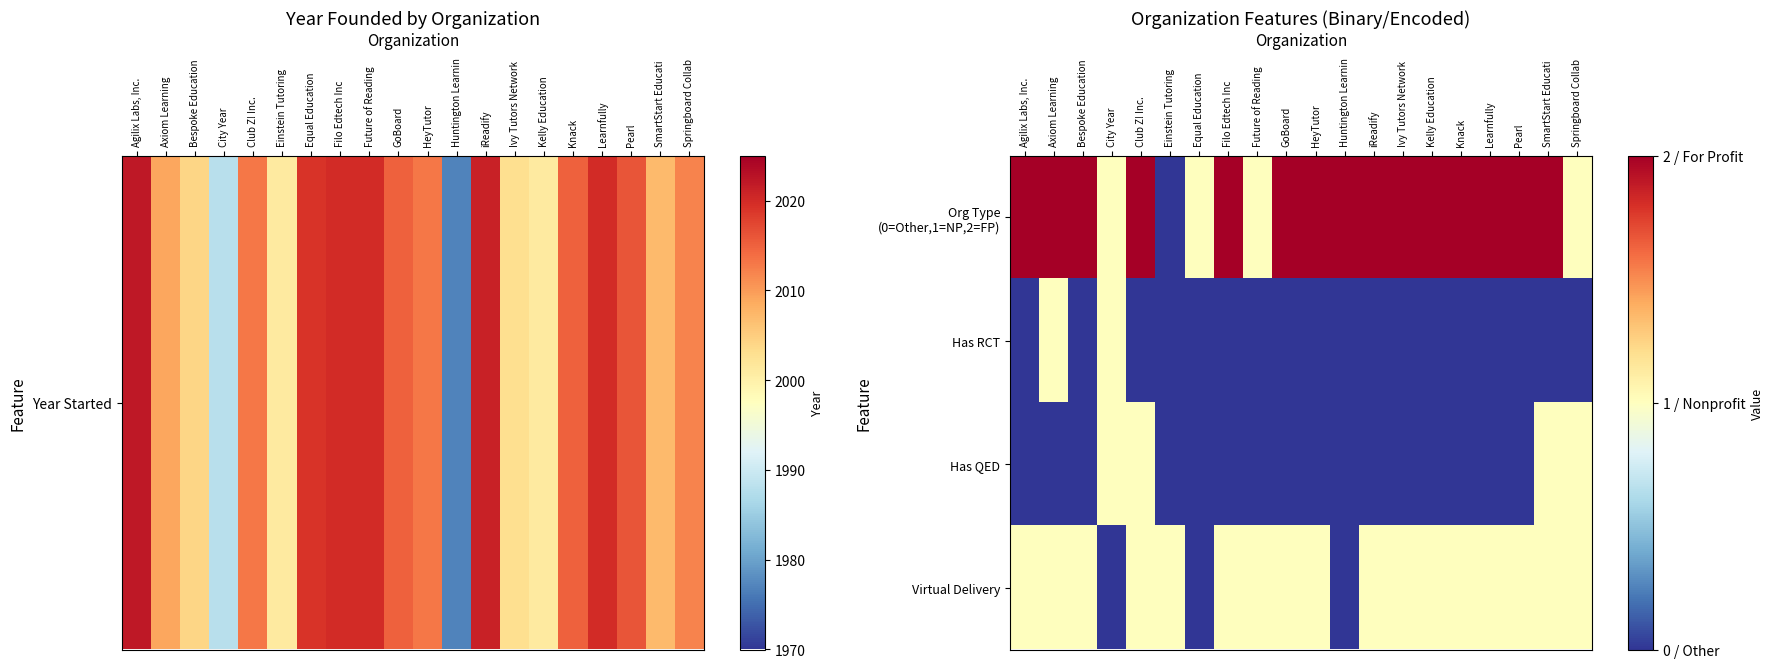

Which series has the largest range (max minus min)?

Org Type (0=Other,1=NP,2=FP)